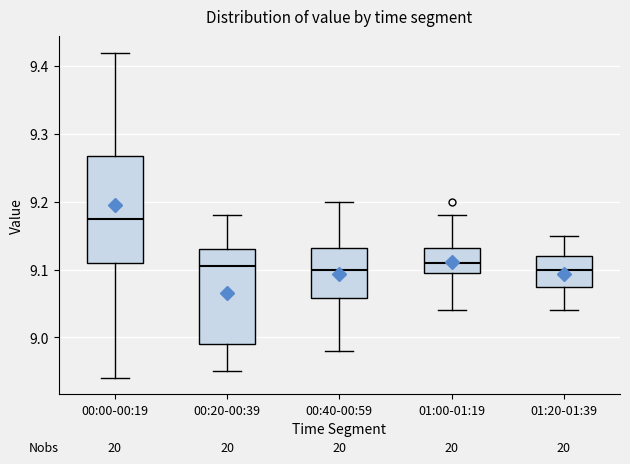

Reading left to right, transcribe this box plot: for each box, give where its median line is, the range the box spans, and where its two whiskers end, as read against the y-axis. The values are not printed on the chart, so give them approximately, as read against the axis.

00:00-00:19: median 9.18, box 9.11 to 9.27, whiskers 8.94 to 9.42
00:20-00:39: median 9.11, box 8.99 to 9.13, whiskers 8.95 to 9.18
00:40-00:59: median 9.10, box 9.06 to 9.13, whiskers 8.98 to 9.20
01:00-01:19: median 9.11, box 9.10 to 9.13, whiskers 9.04 to 9.18
01:20-01:39: median 9.10, box 9.08 to 9.12, whiskers 9.04 to 9.15